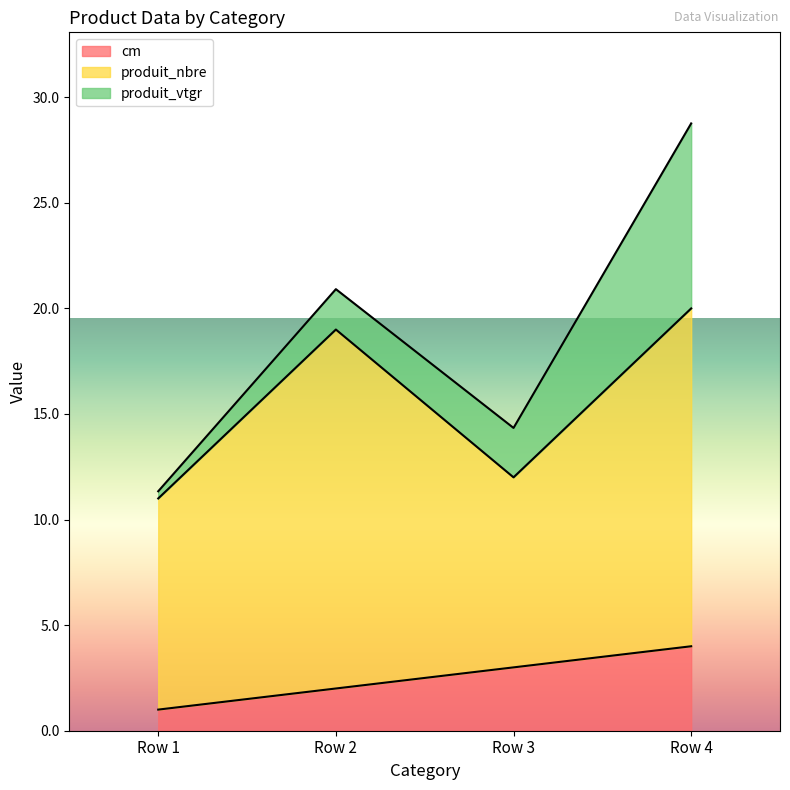

Reading left to right, list all the values displayed in this chart.

cm: 1.0	2.0	3.0	4.0
produit_nbre: 10.0	17.0	9.0	16.0
produit_vtgr: 0.3	1.9	2.3	8.8